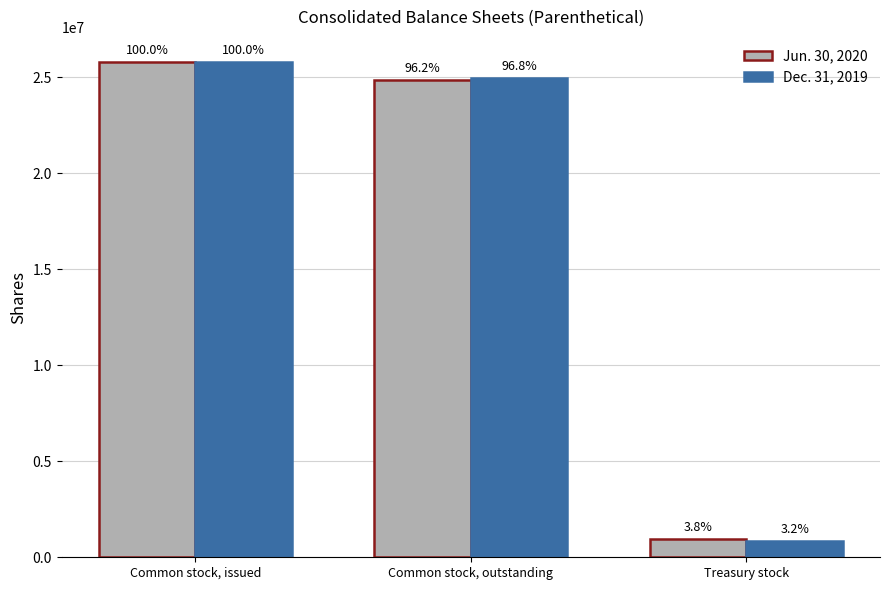

At Treasury stock, list the series in order from smallest to largest.

Dec. 31, 2019, Jun. 30, 2020